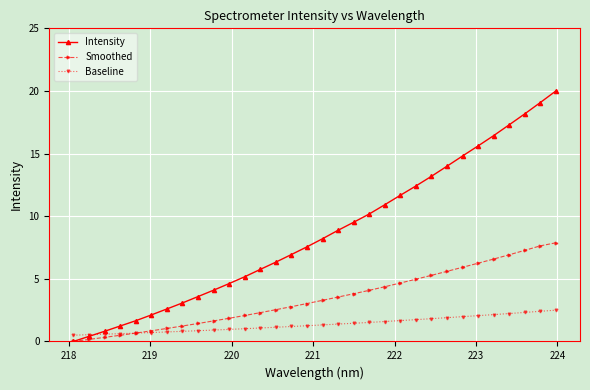

What is the greatest value displayed?

20.0